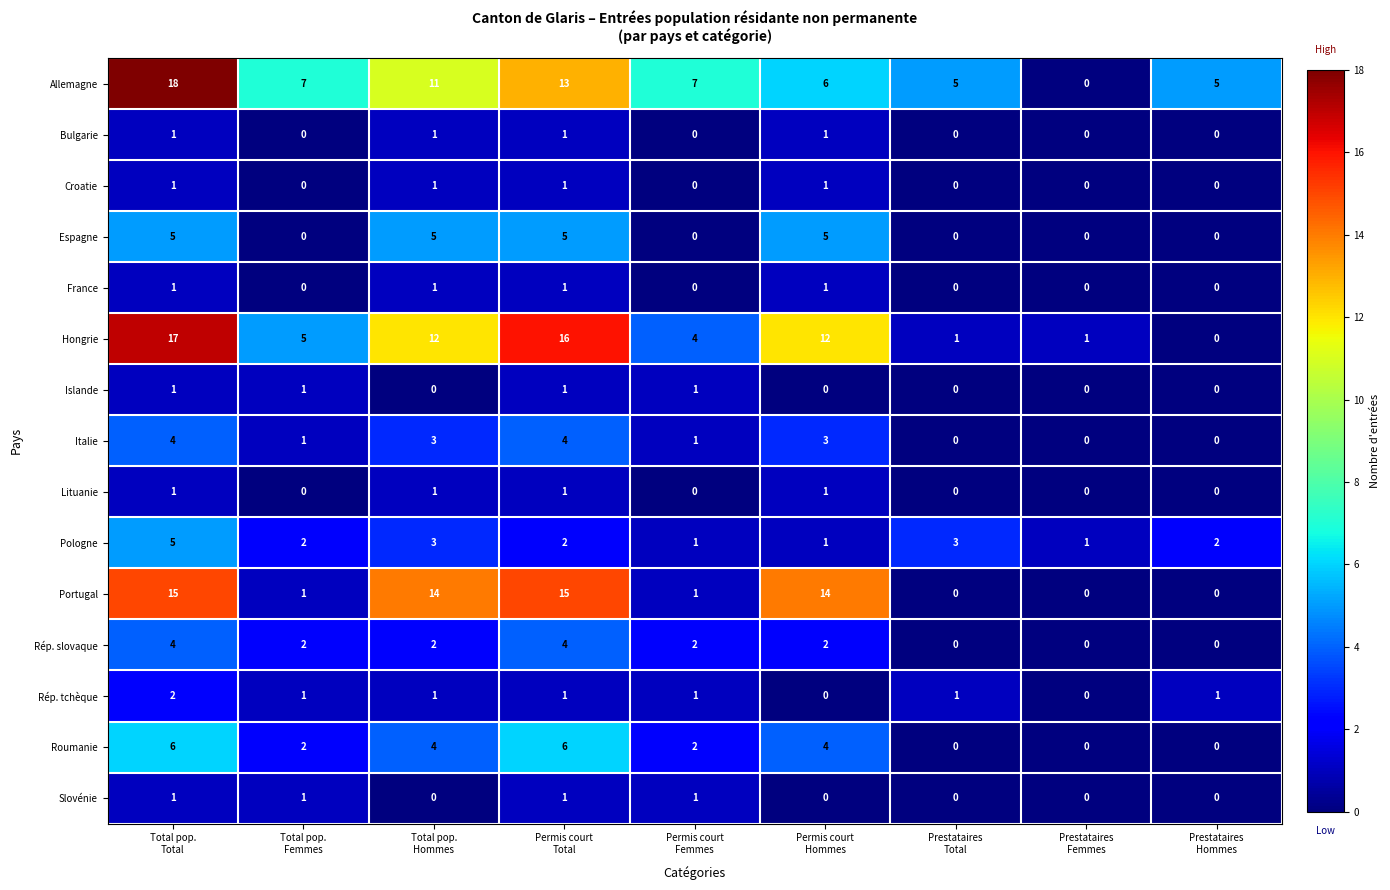

What is the sum of all Rép. slovaque values?

16